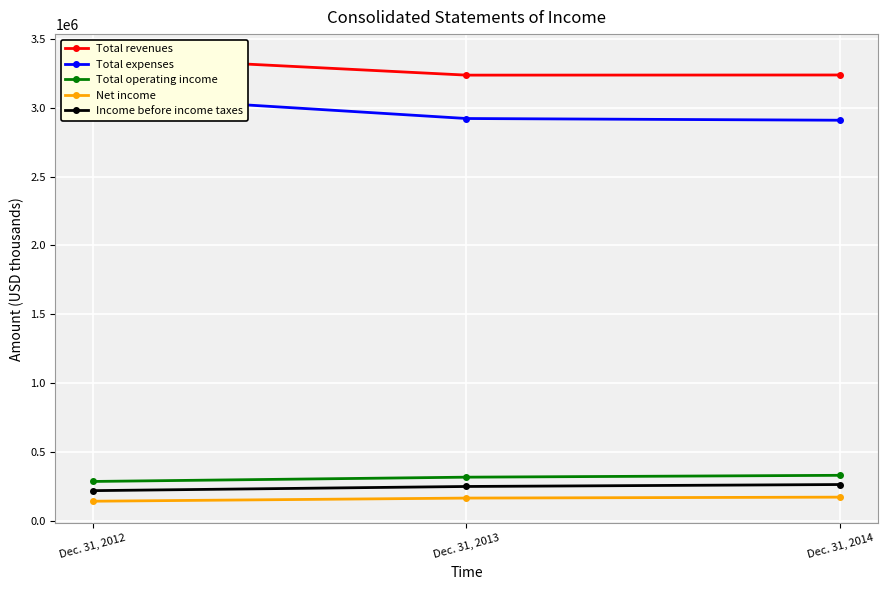

Rank the series by their maximum value, from lowest to highest.

Net income, Income before income taxes, Total operating income, Total expenses, Total revenues